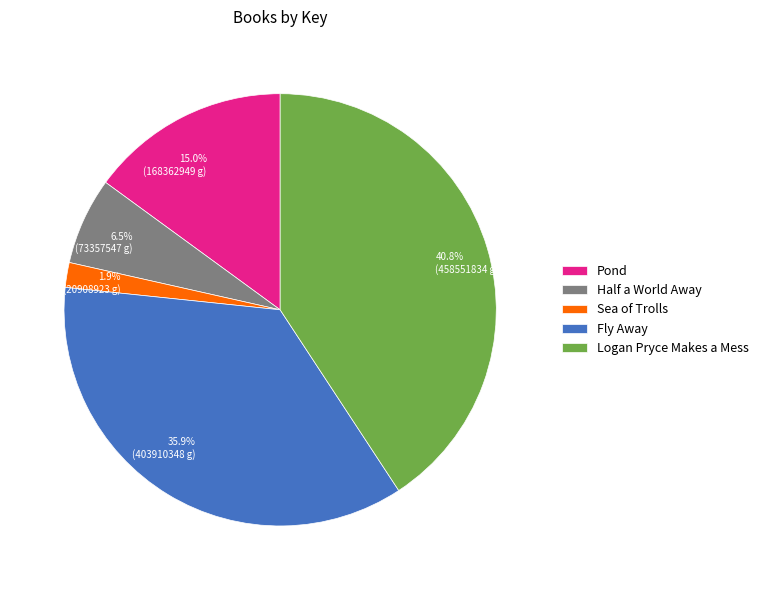

Between Half a World Away and Pond, which is larger?

Pond